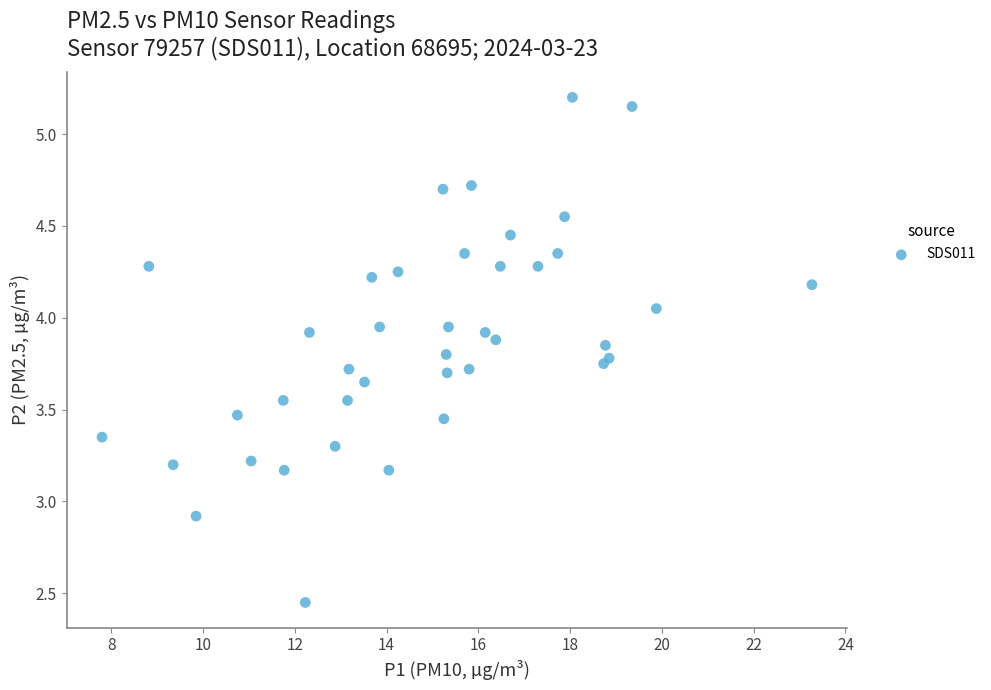

What Y value in the scatter plot is closest to 3?

2.9